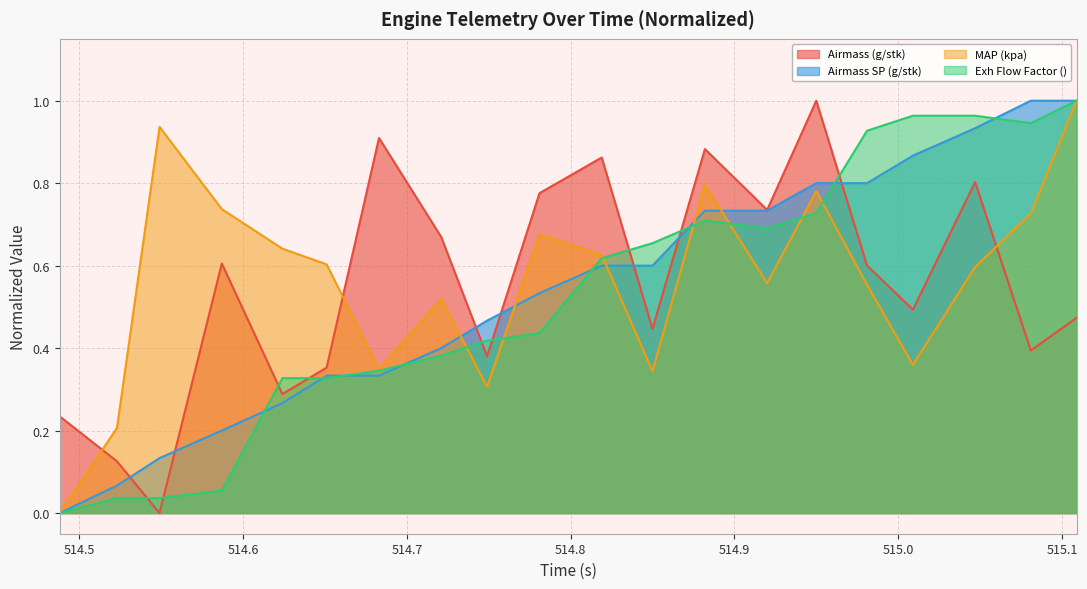

How many times do MAP (kpa) and Airmass (g/stk) cross each other?

3